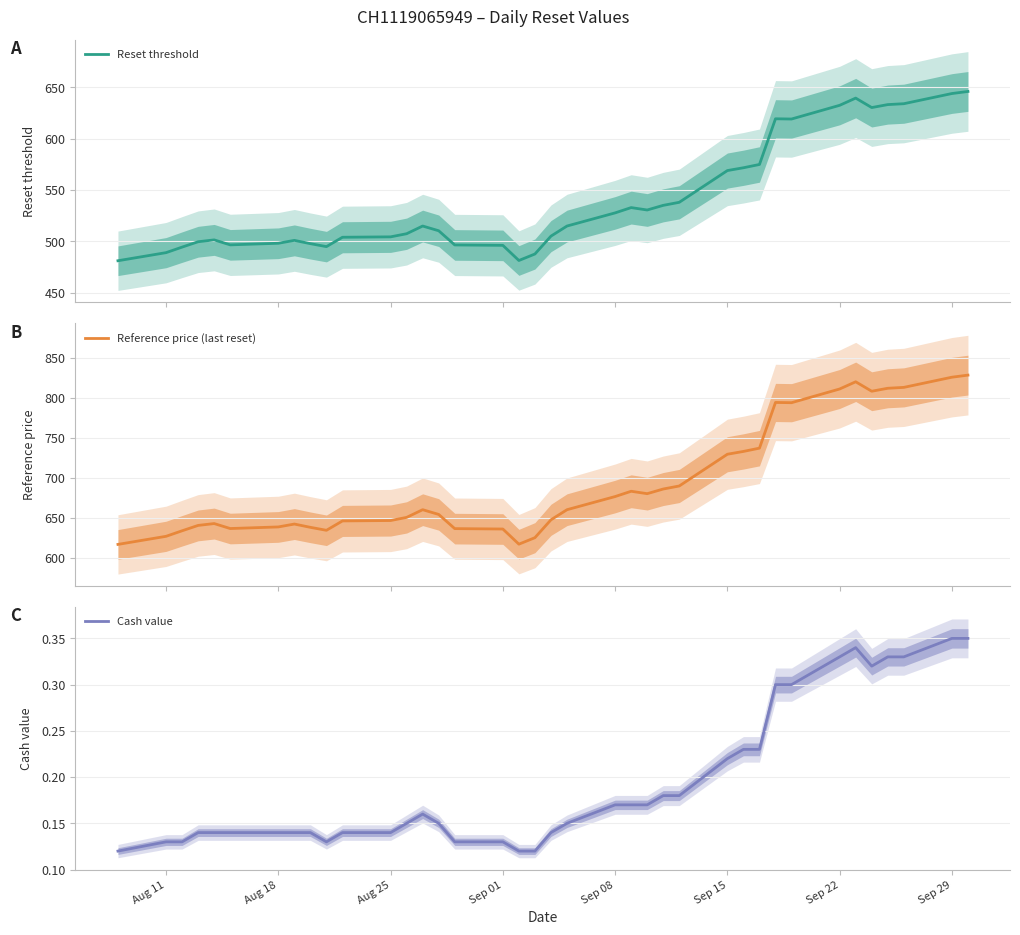

What is the lowest value of the Reset threshold series?

481.2